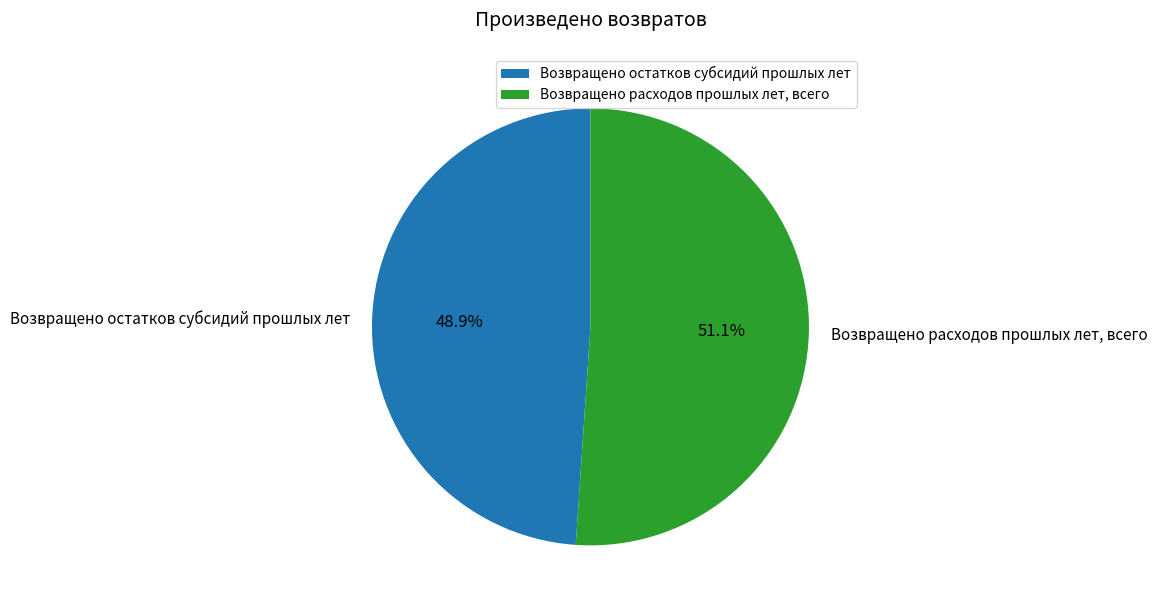

What percentage is the Возвращено расходов прошлых лет, всего slice, to the nearest percent?

51%